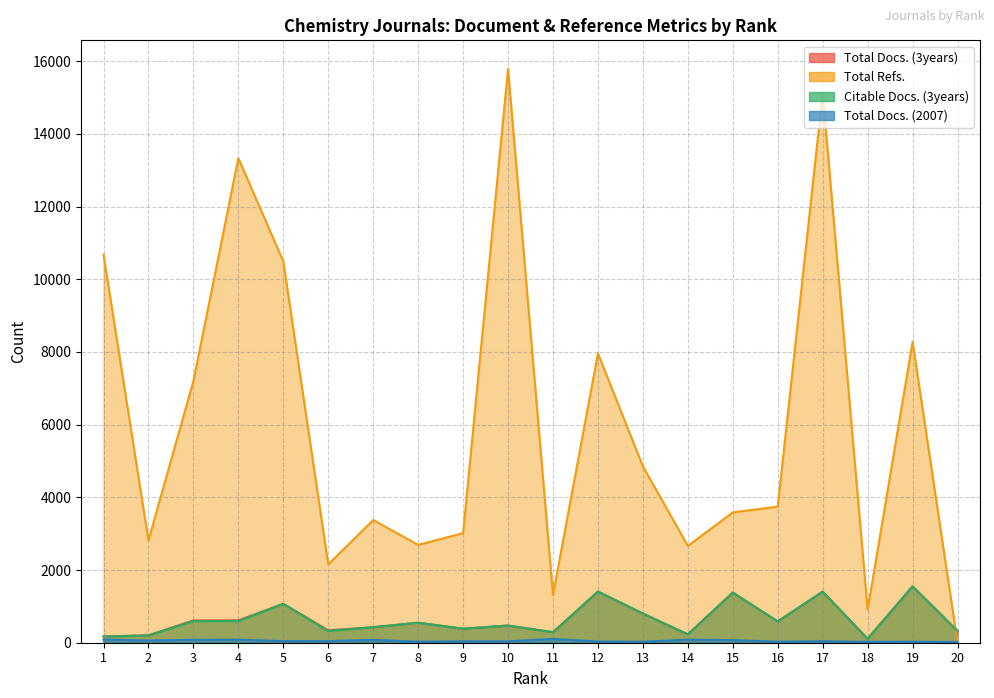

Where is the first local maximum for Citable Docs. (3years)?

3